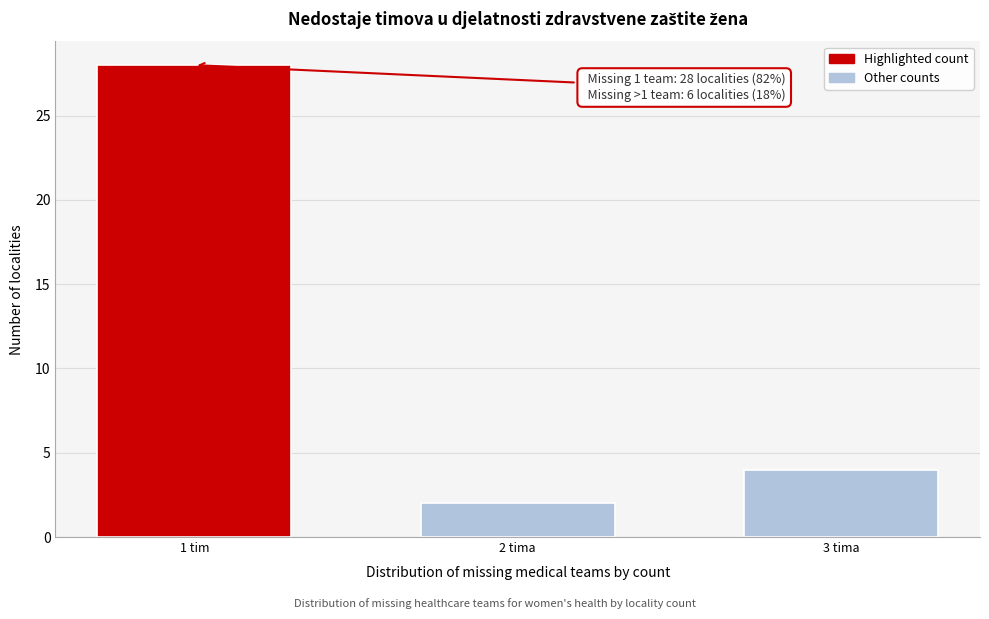

Reading left to right, list all the values displayed in this chart.

1 tim=28	2 tima=2	3 tima=4